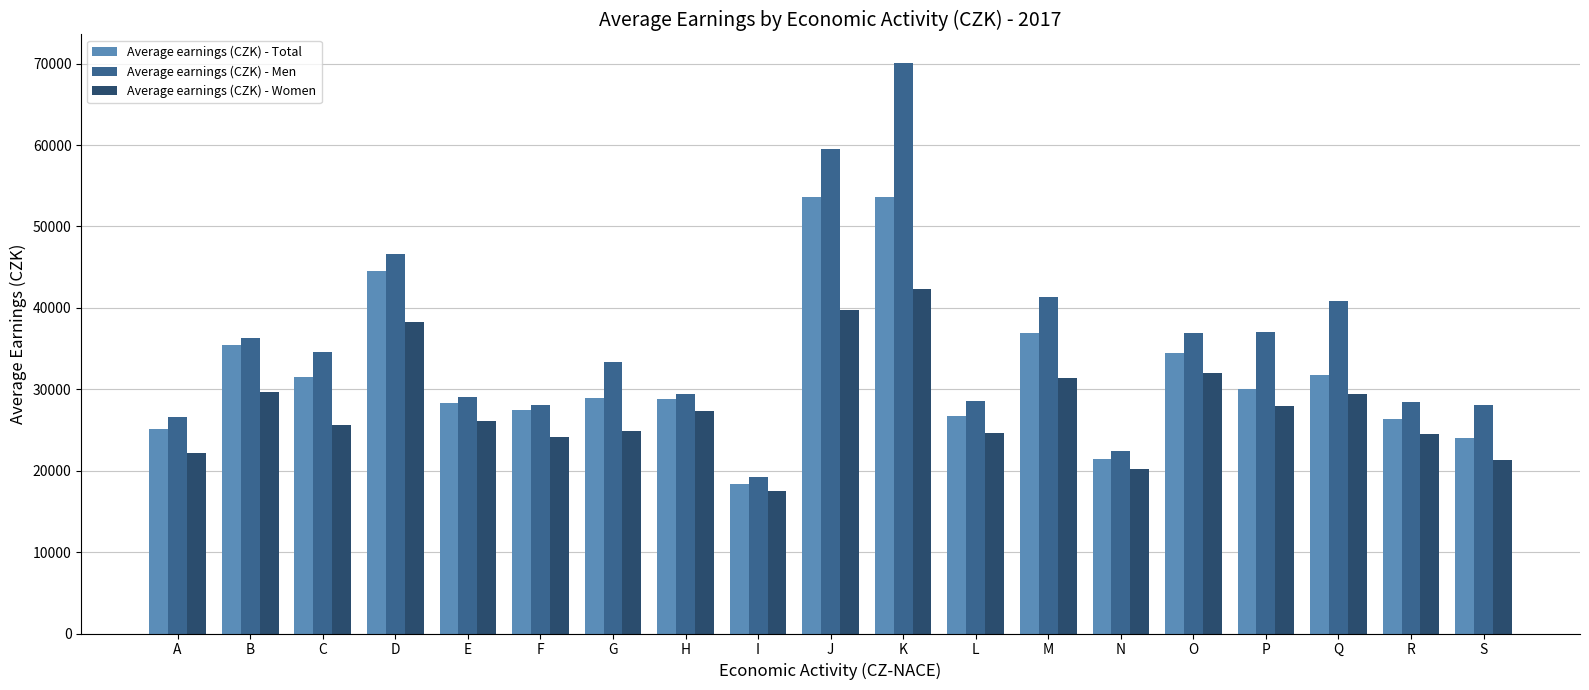

What is the difference between the second highest and minimum values in the Average earnings (CZK) - Men series?

40243